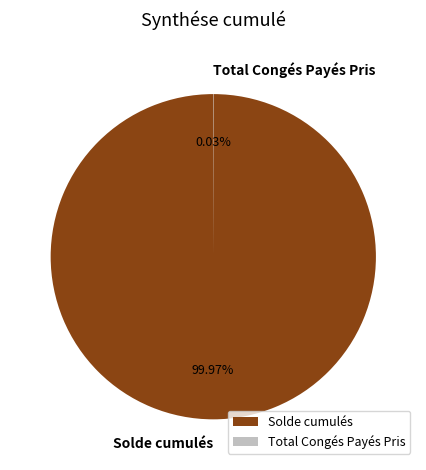

Is there a majority slice in this chart?

Yes